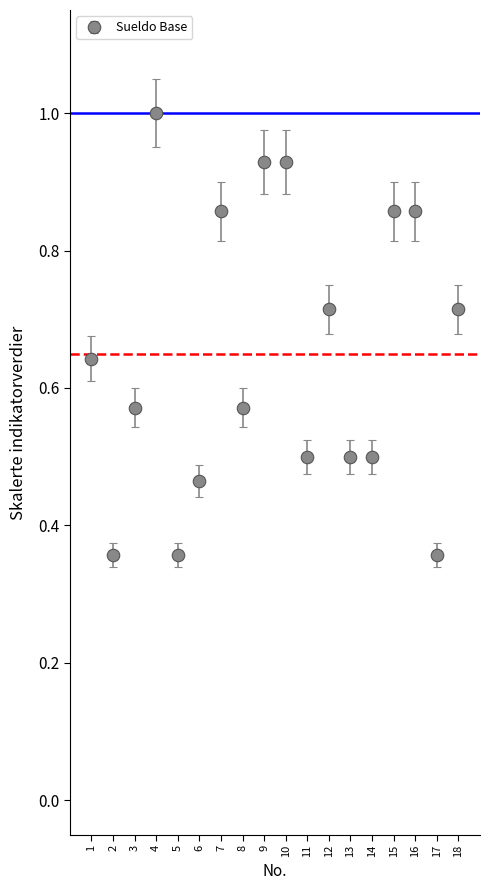

Is it true that the value at 11 is 0.9?

False